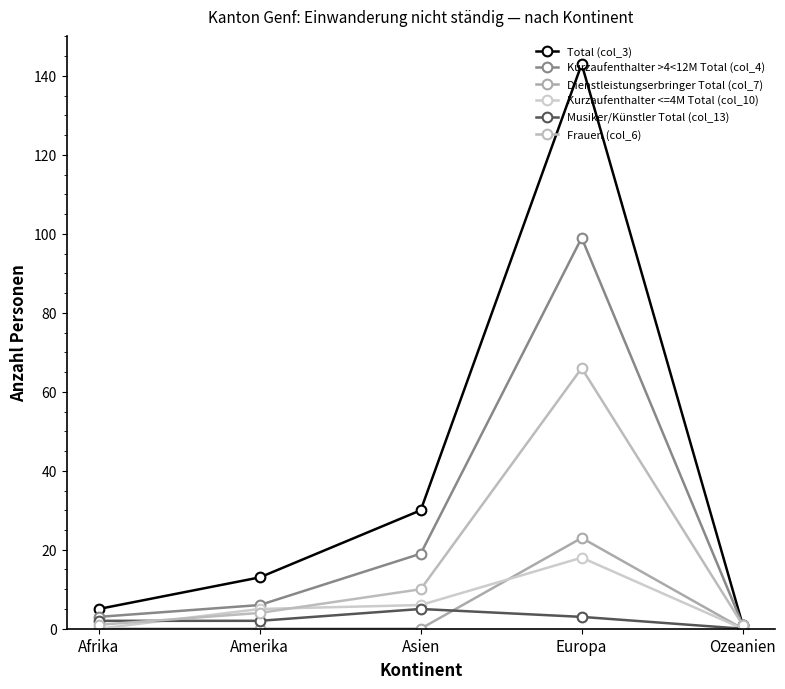

Which series has the largest range (max minus min)?

Total (col_3)